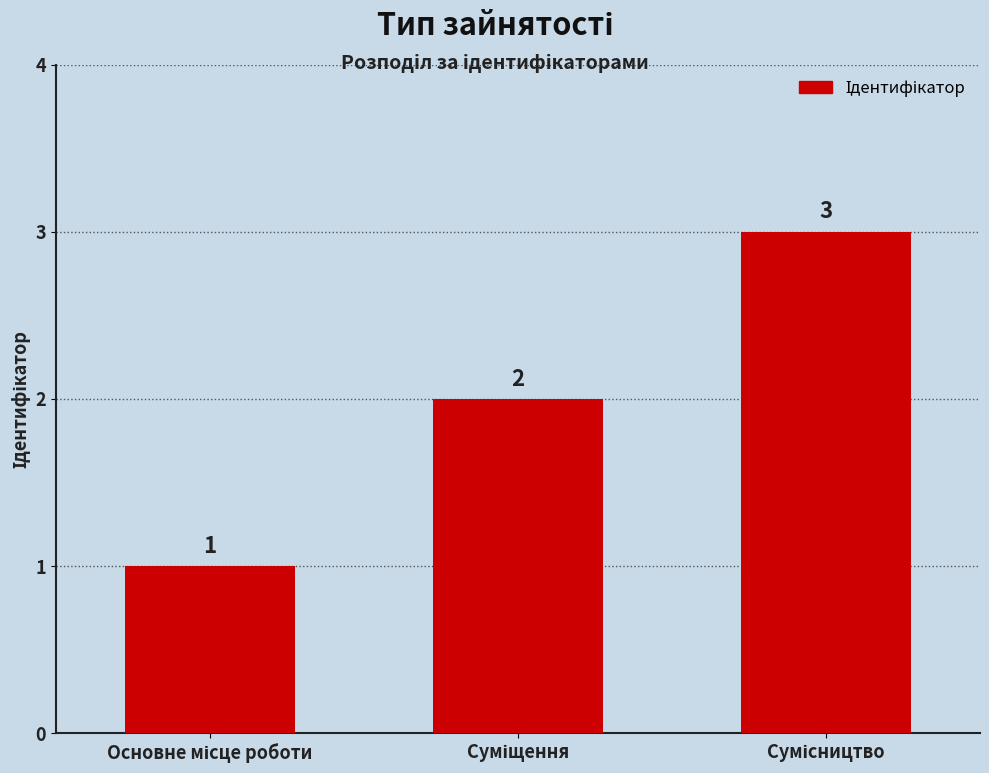

How many bars are there in total?

3